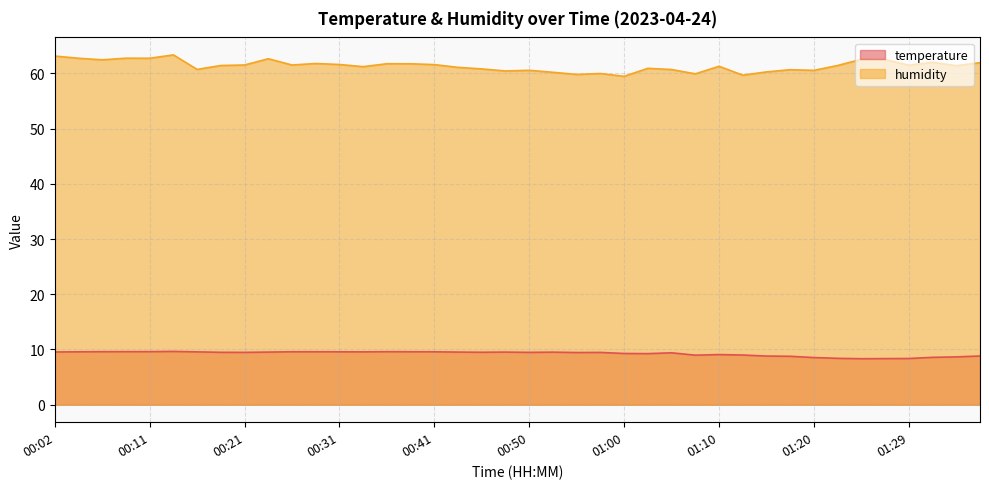

What is the value of the humidity point at the 17th from the left?

61.6